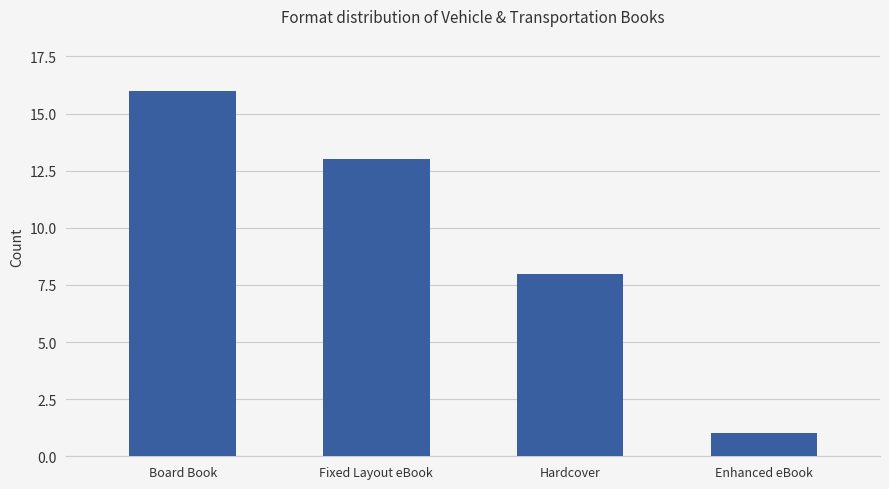

Is it true that the value at Board Book is 10?

False